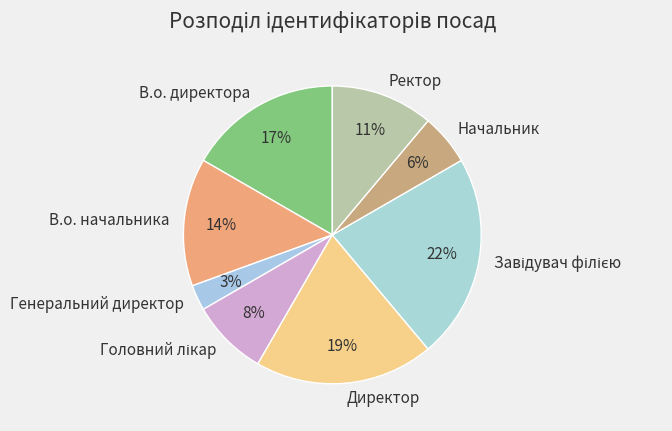

Is there a majority slice in this chart?

No